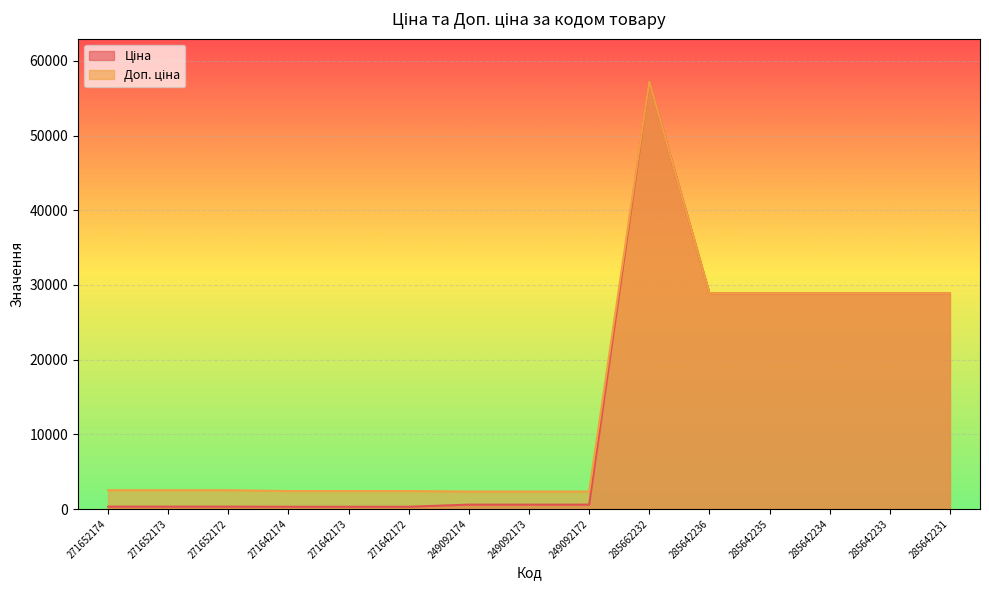

At which label does Доп. ціна first exceed 2517?

271652174